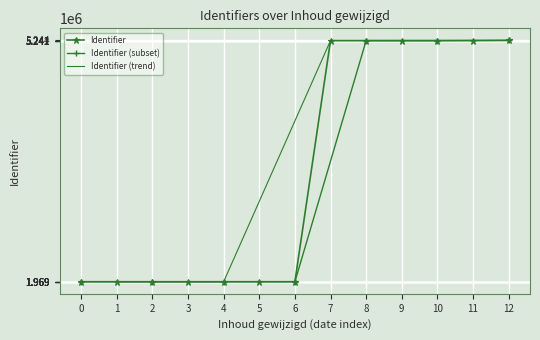

What is the value of the Identifier point at the 2nd from the left?

1969069